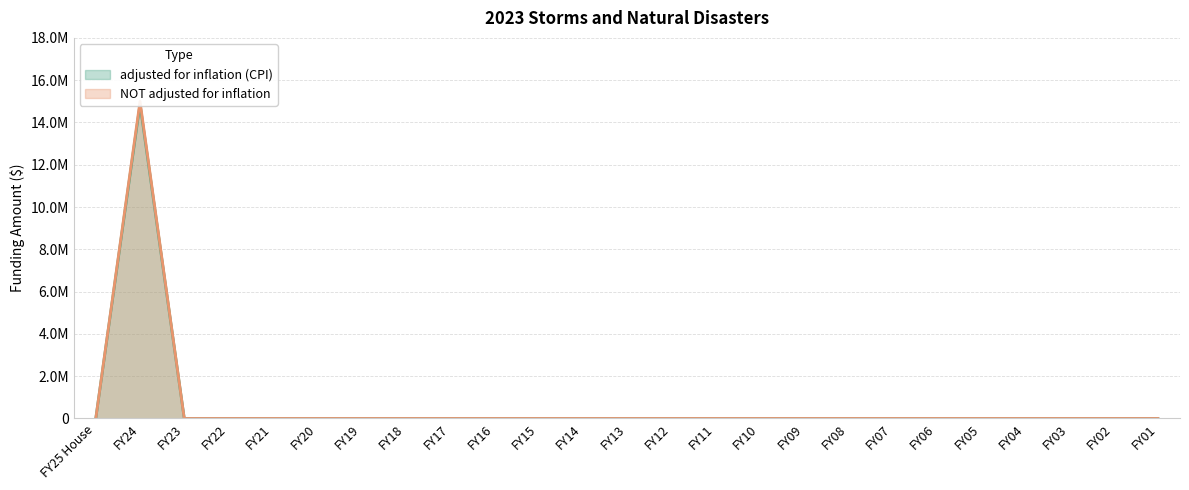

What is the label of the 8th point from the left?

FY18